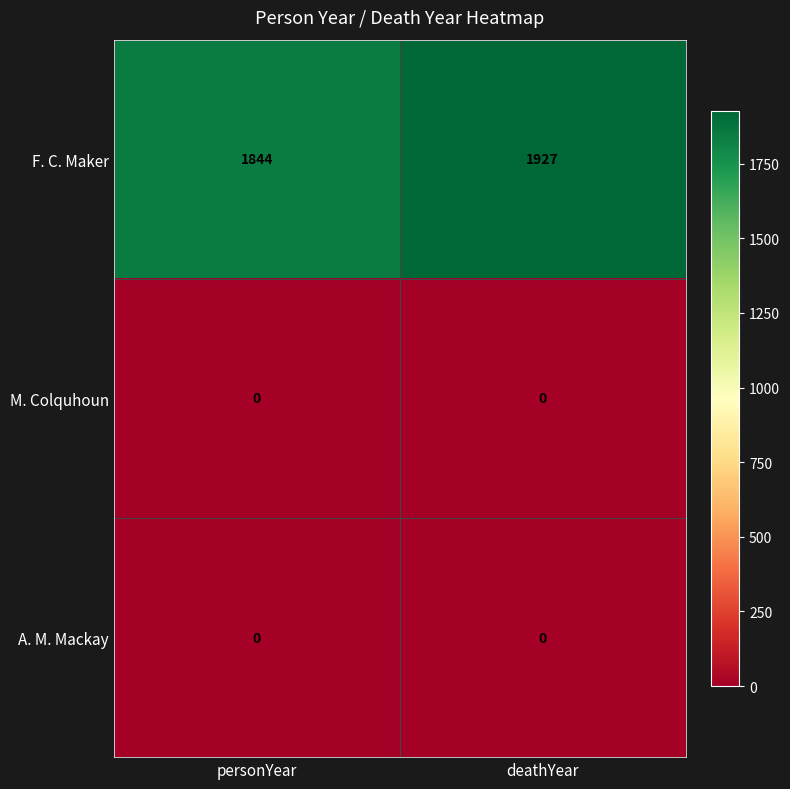

At how many categories does at least one series exceed 1445?

2